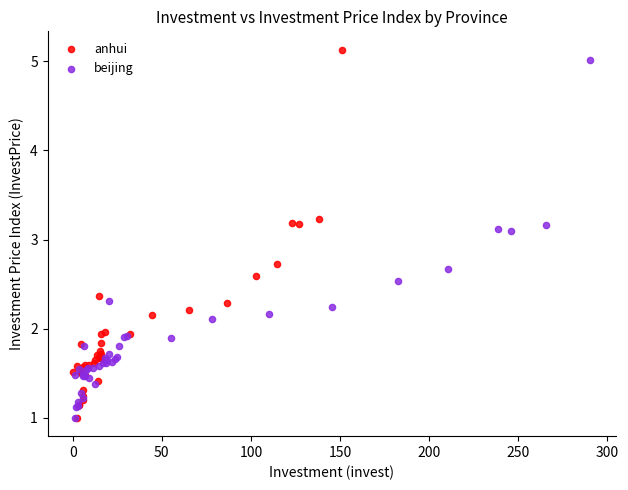

What are all the series names shown in the legend?

anhui, beijing